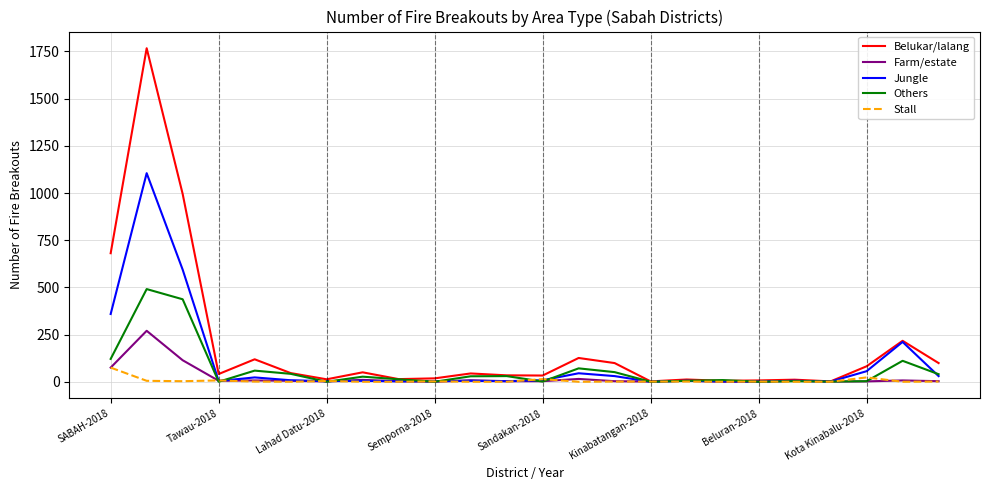

List the series in order of their peak value, highest first.

Belukar/lalang, Jungle, Others, Farm/estate, Stall